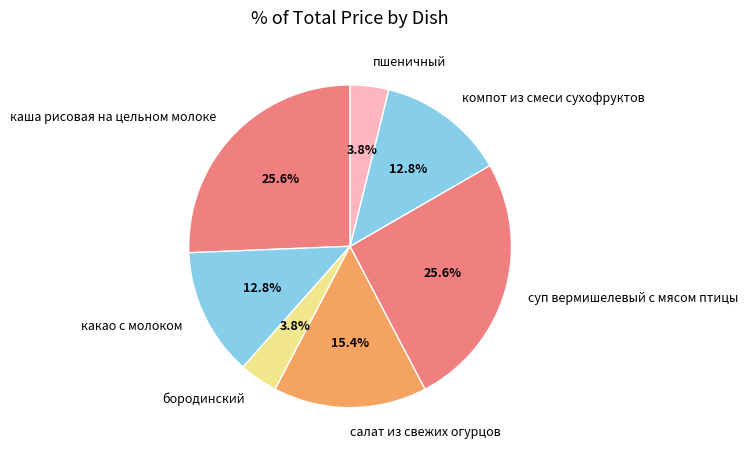

To the nearest percent, what is the combined percentage of компот из смеси сухофруктов and каша рисовая на цельном молоке?

38%